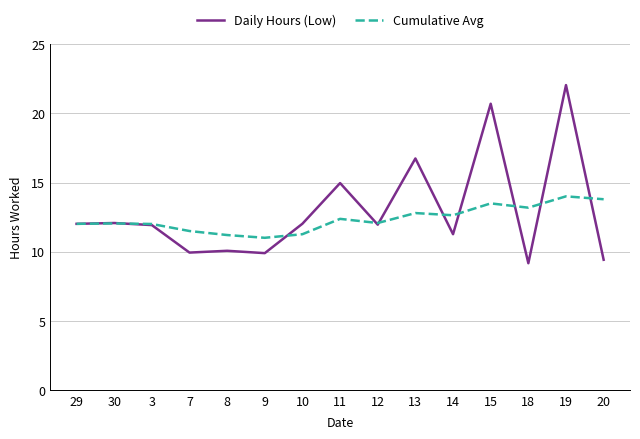

What is the sum of the Daily Hours (Low) values at 12 and 19?

34.0